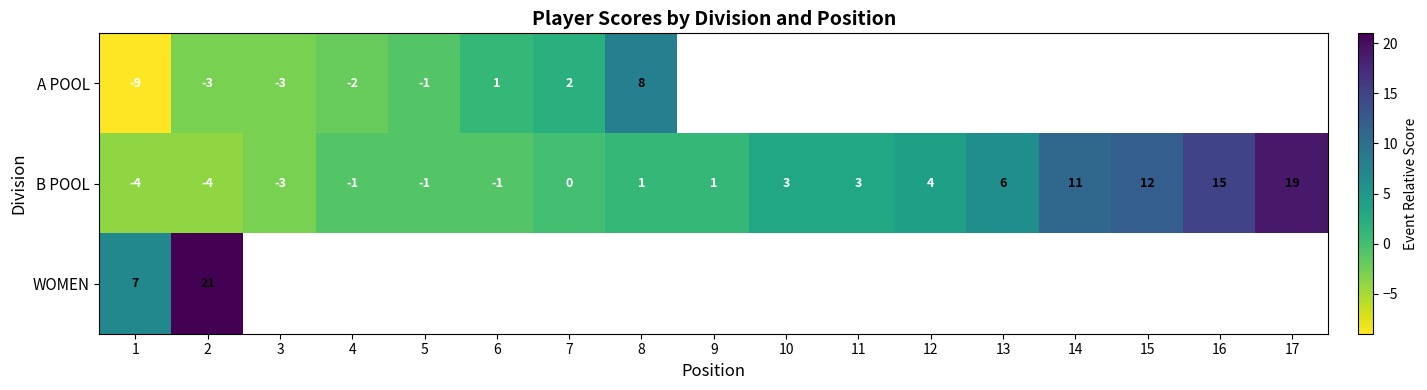

The B POOL series shows 6 at 13. True or false?

True